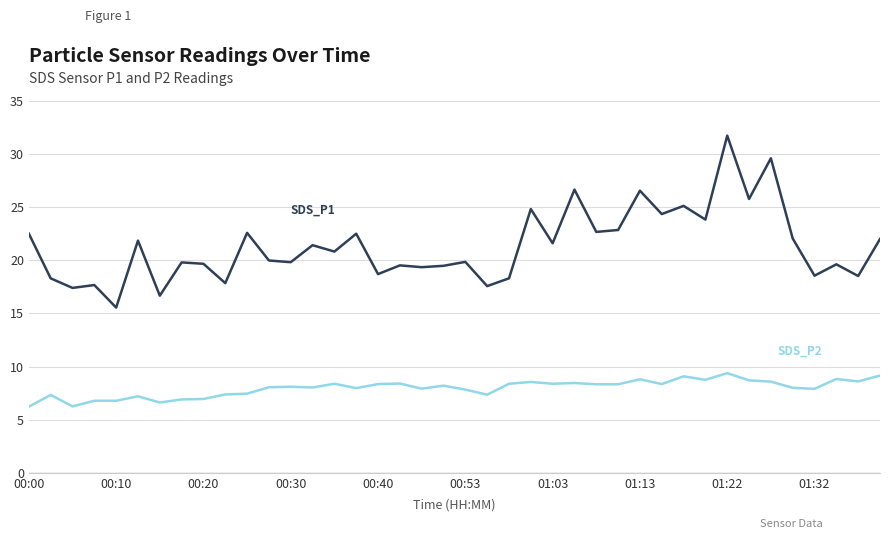

What is the smallest value displayed?

6.2